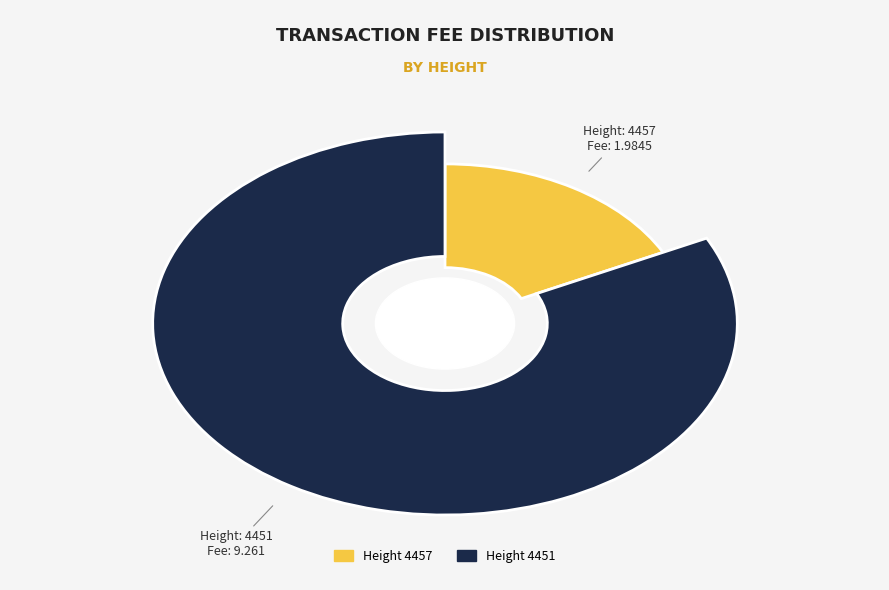

How much of the chart is everything except 4451?

17.6%